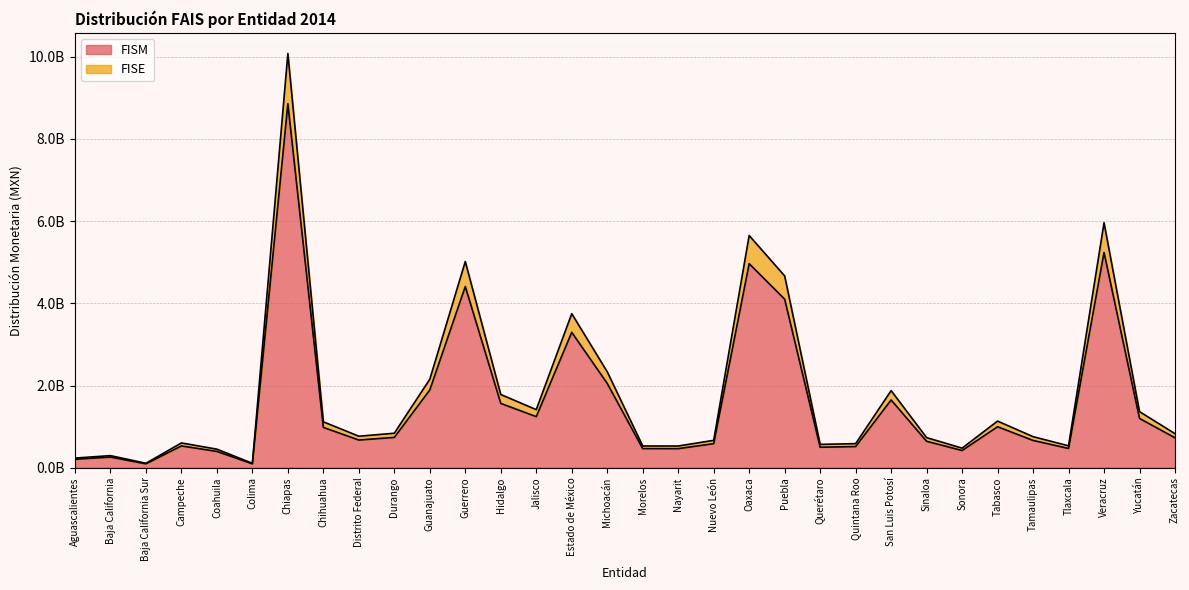

Does the chart have visible grid lines?

Yes